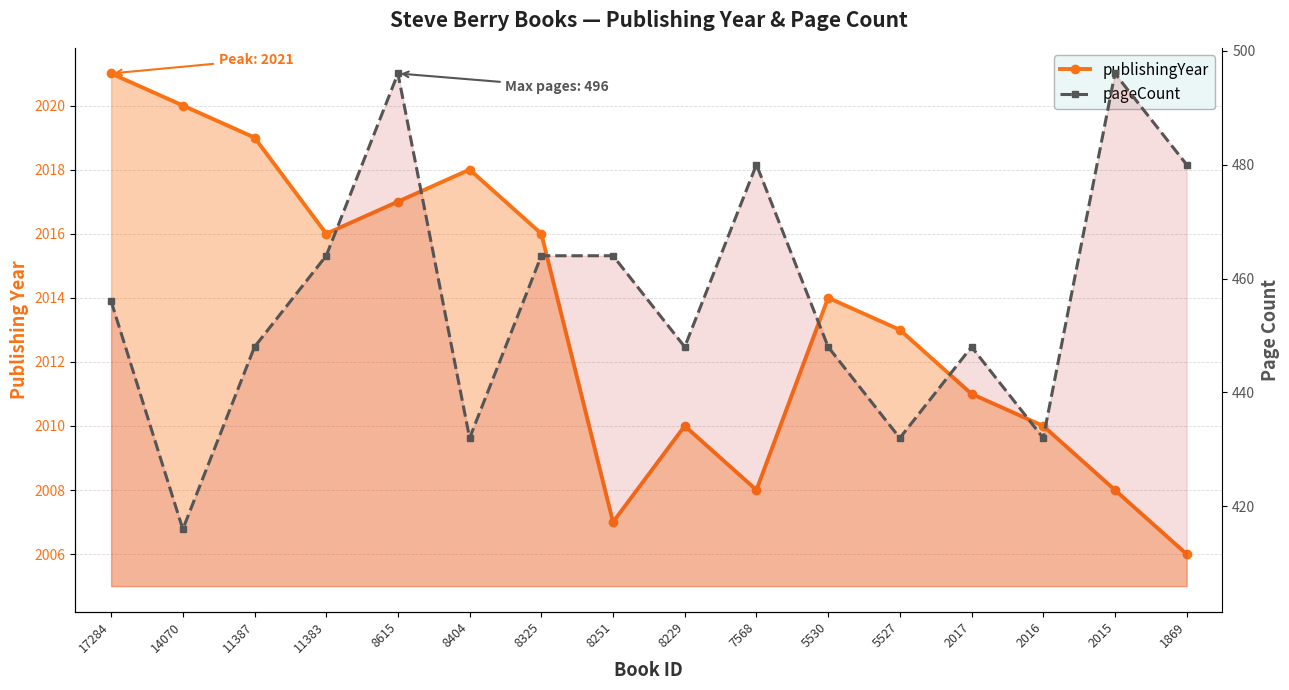

Rank the series by their maximum value, from highest to lowest.

publishingYear, pageCount